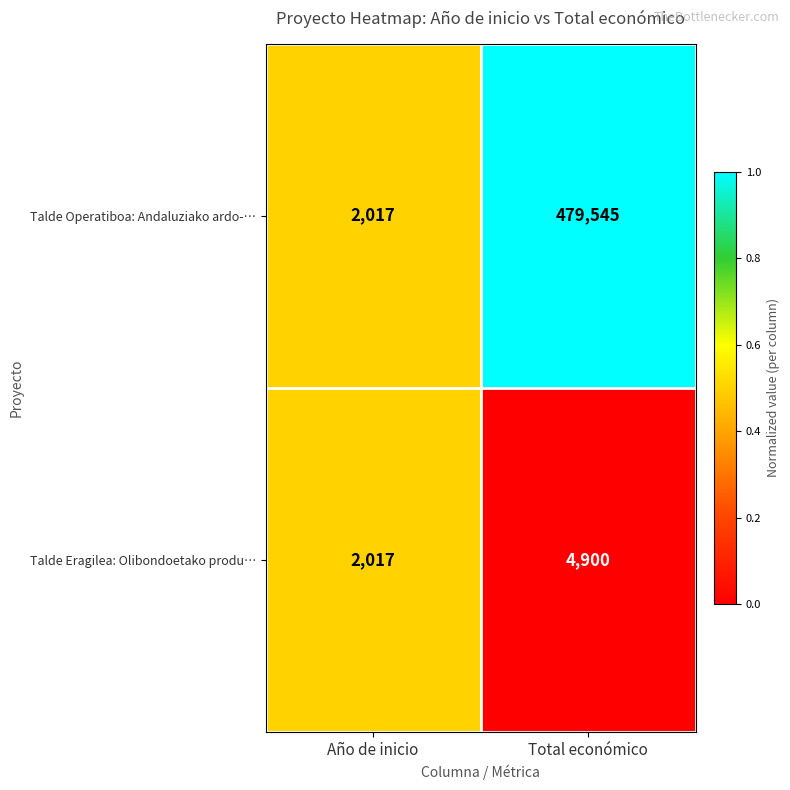

The value of Talde Eragilea: Olibondoetako produ… at Total económico is 1235. True or false?

False